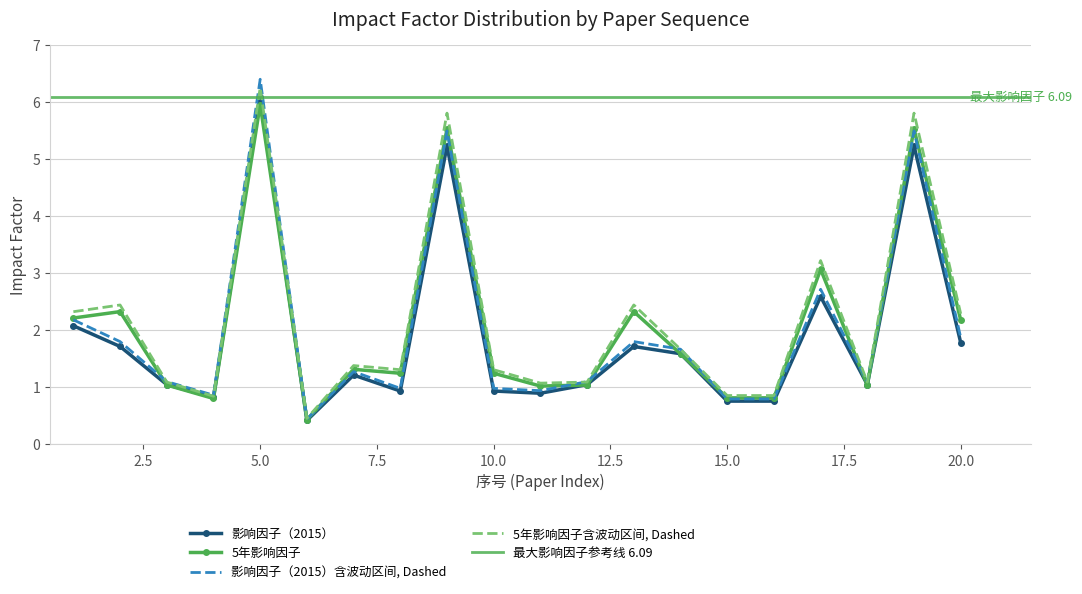

Which series ends up on top after the final intersection of 5年影响因子 and 影响因子（2015）?

5年影响因子